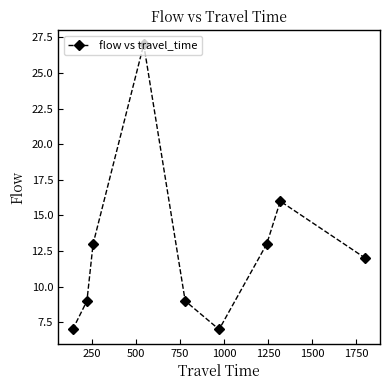

True or false: there are more than 1 points higher than both neighbors.

True